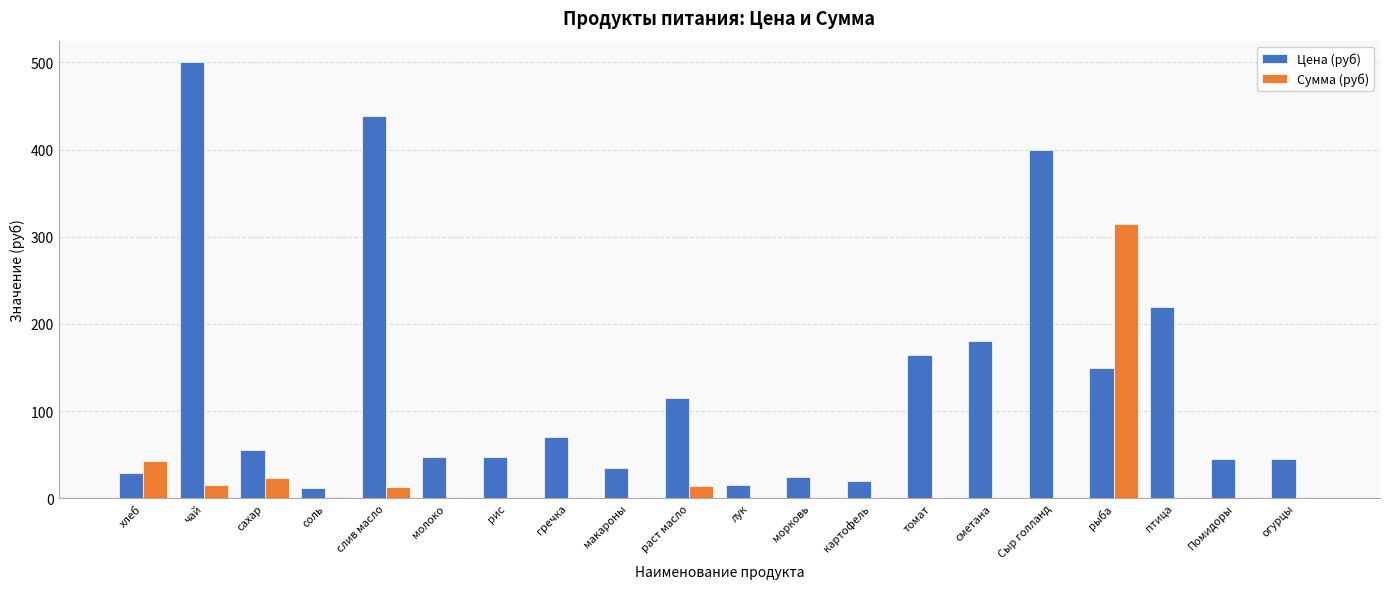

Is it true that Цена (руб) equals 35.0 at макароны?

True